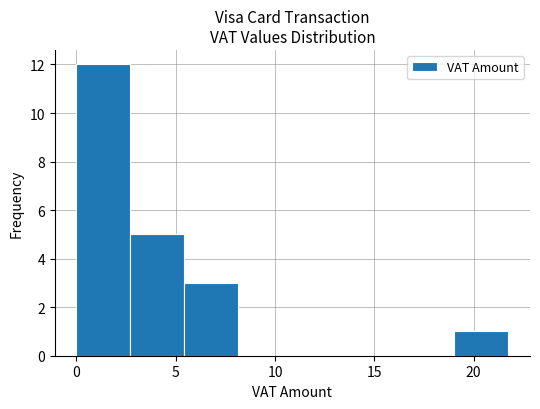

Which range on the x-axis has the tallest bar?

0.0 to 2.5